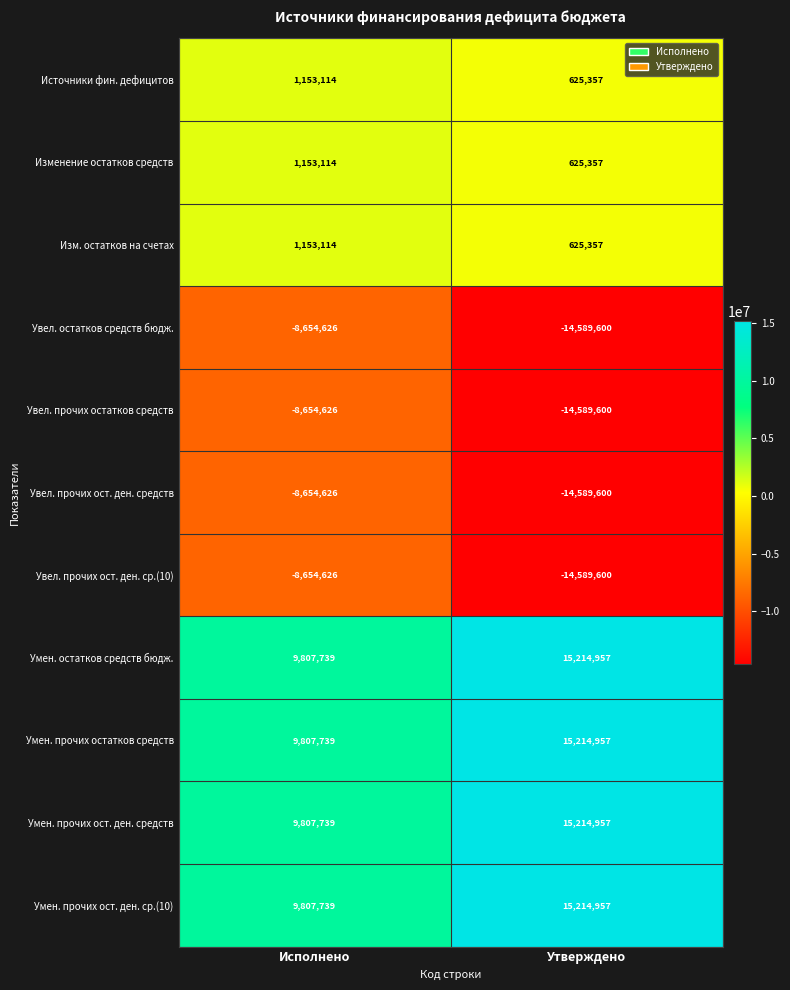

List the labels in order of Источники фин. дефицитов value, smallest first.

Утверждено, Исполнено